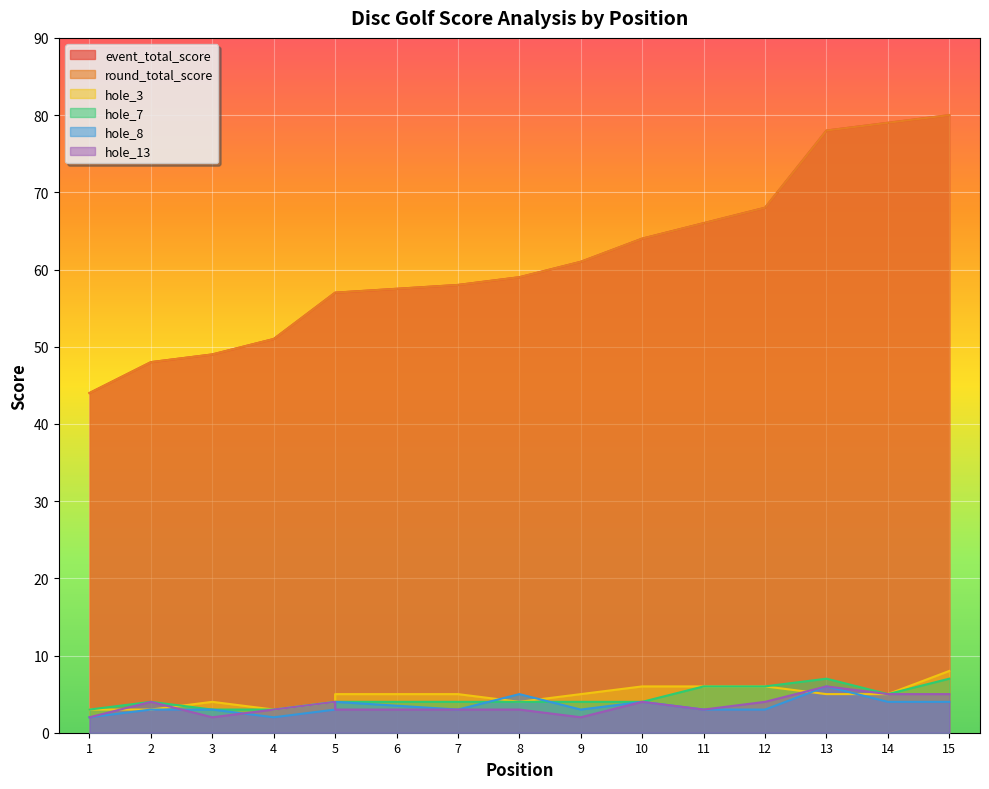

Which series has the largest range (max minus min)?

event_total_score